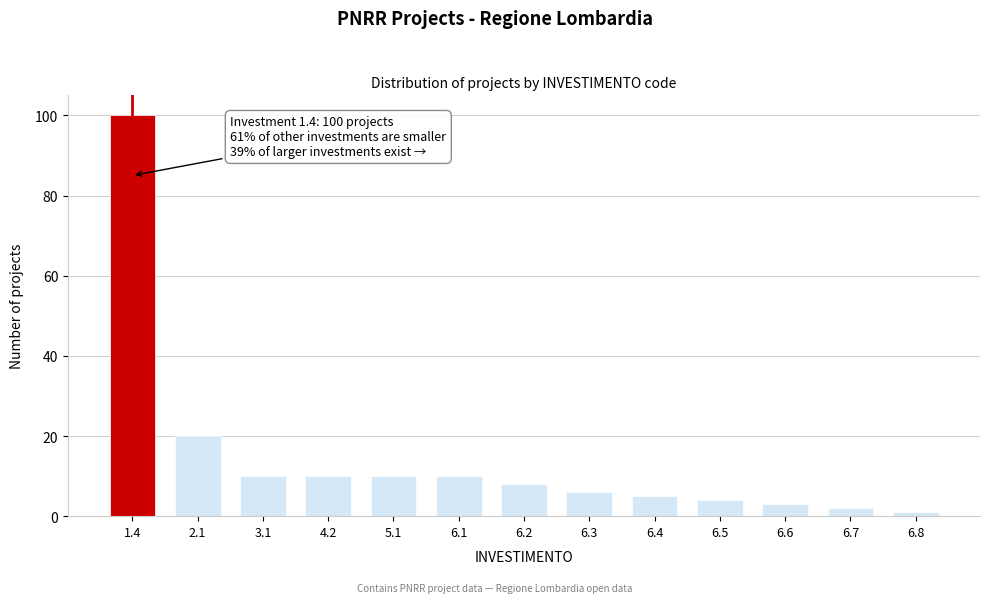

Reading left to right, extract all data points from this chart.

100	20	10	10	10	10	8	6	5	4	3	2	1